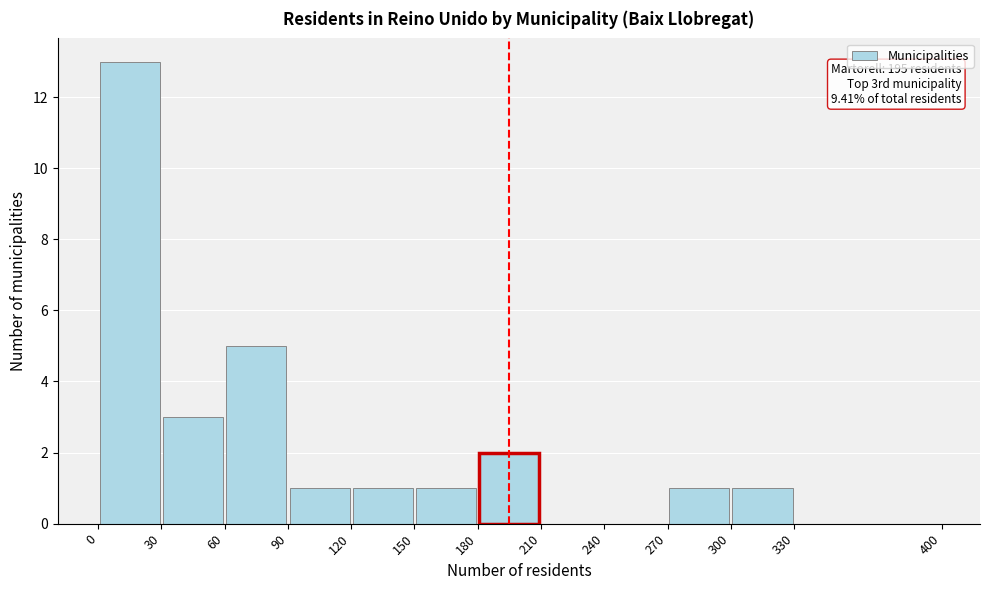

Which range on the x-axis has the tallest bar?

0 to 30